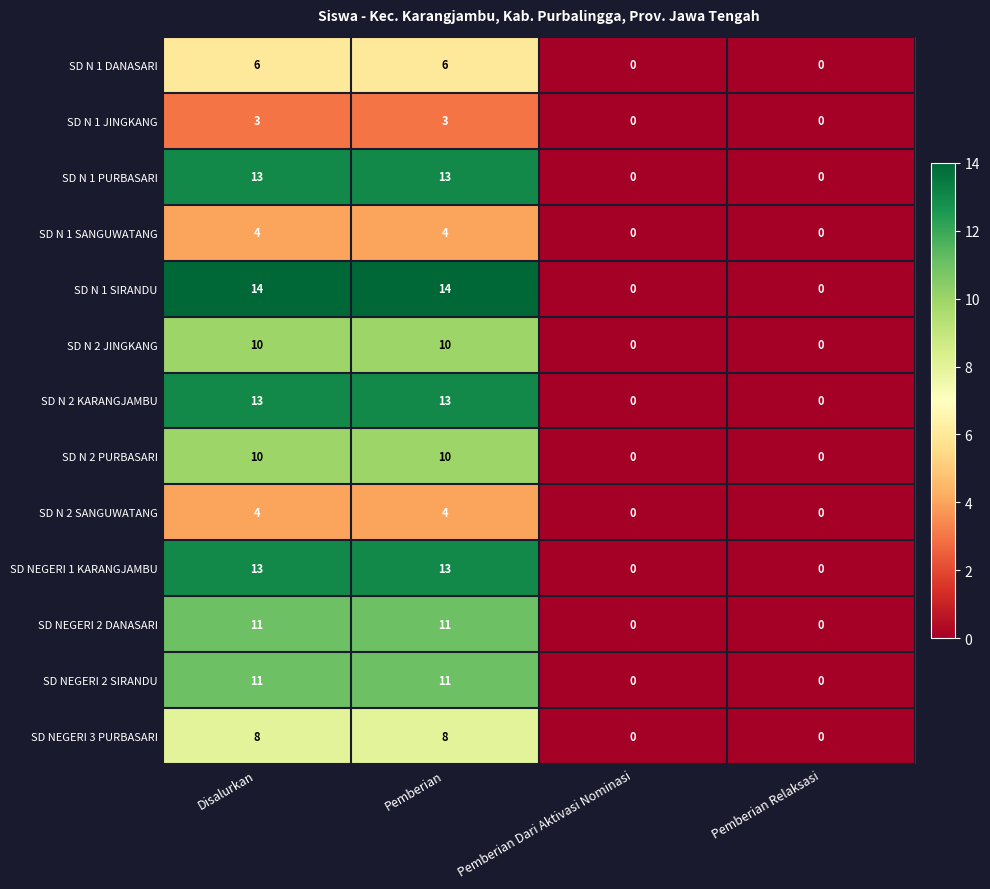

What is the total value across all series at Pemberian?

120